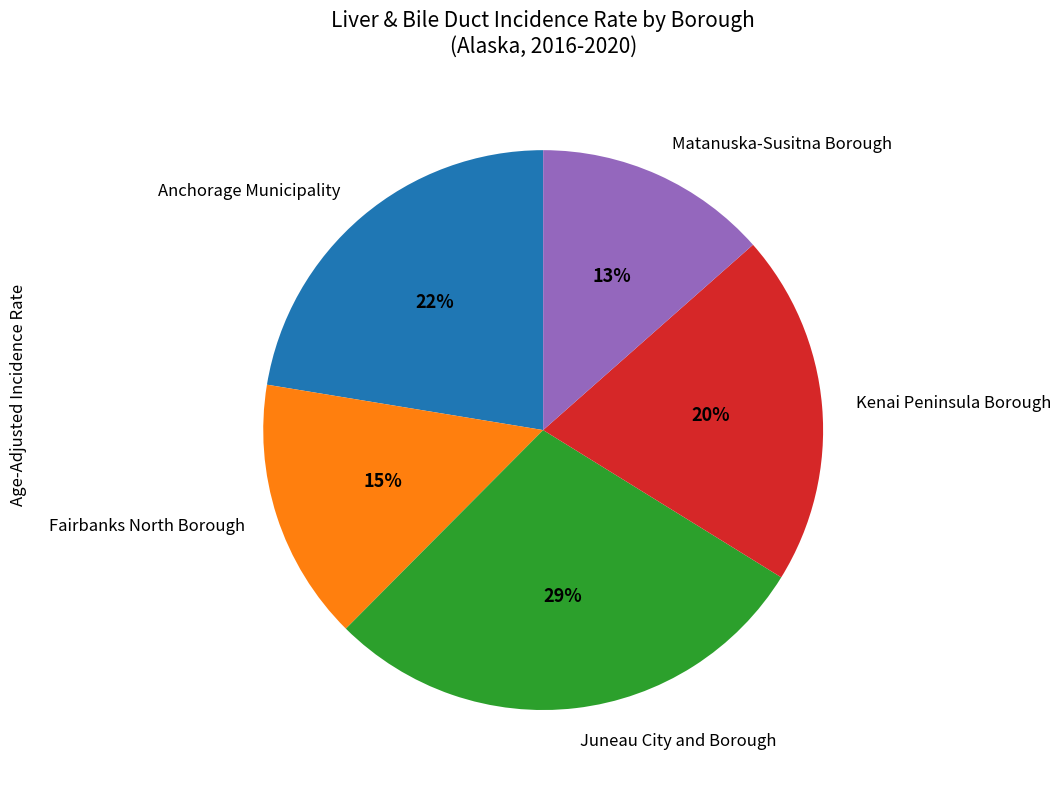

Is the sum of Fairbanks North Borough and Kenai Peninsula Borough greater than half?

No